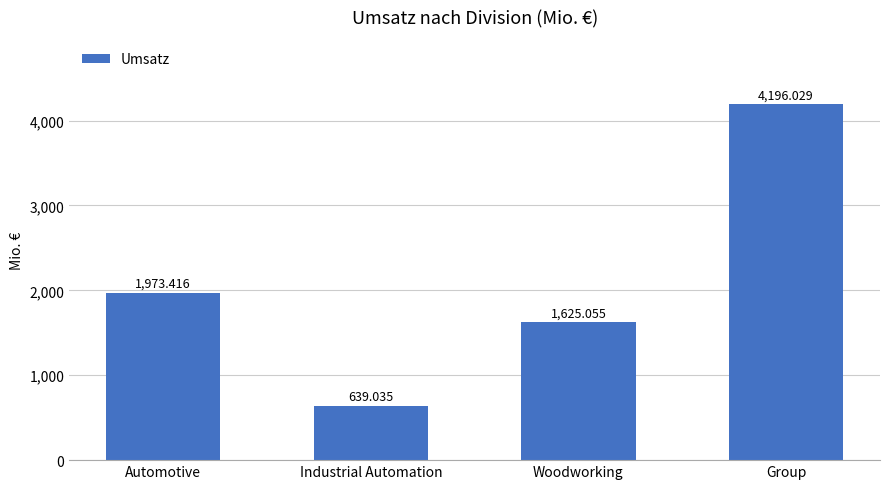

The chart shows a value of 1625.1 at Woodworking. True or false?

True